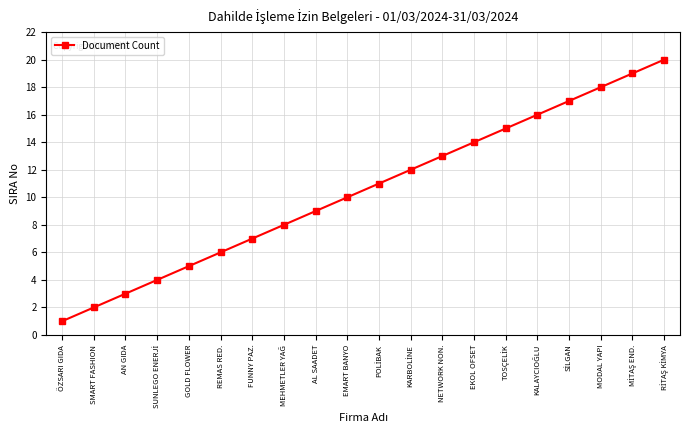

How many lines are shown in the chart?

1